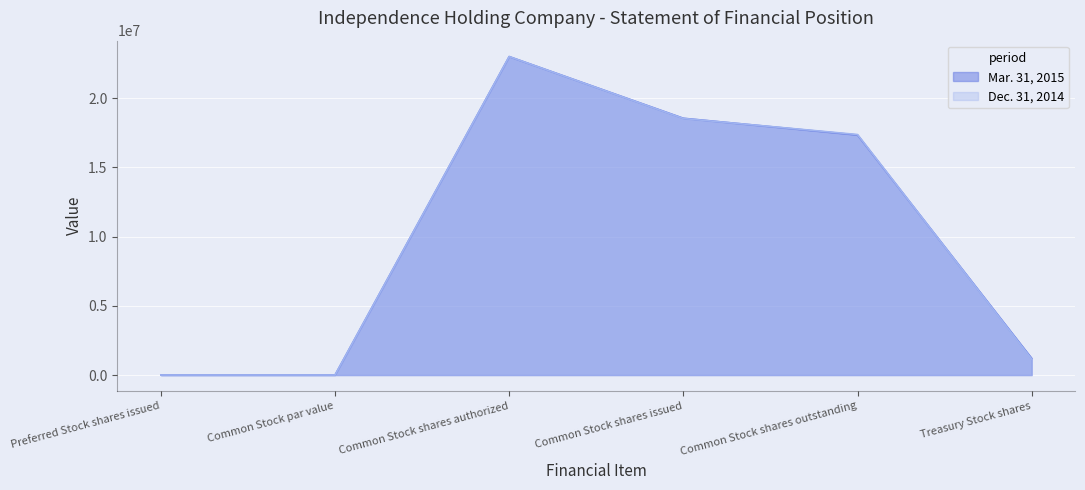

What is the label of the 4th point from the left?

Common Stock shares issued